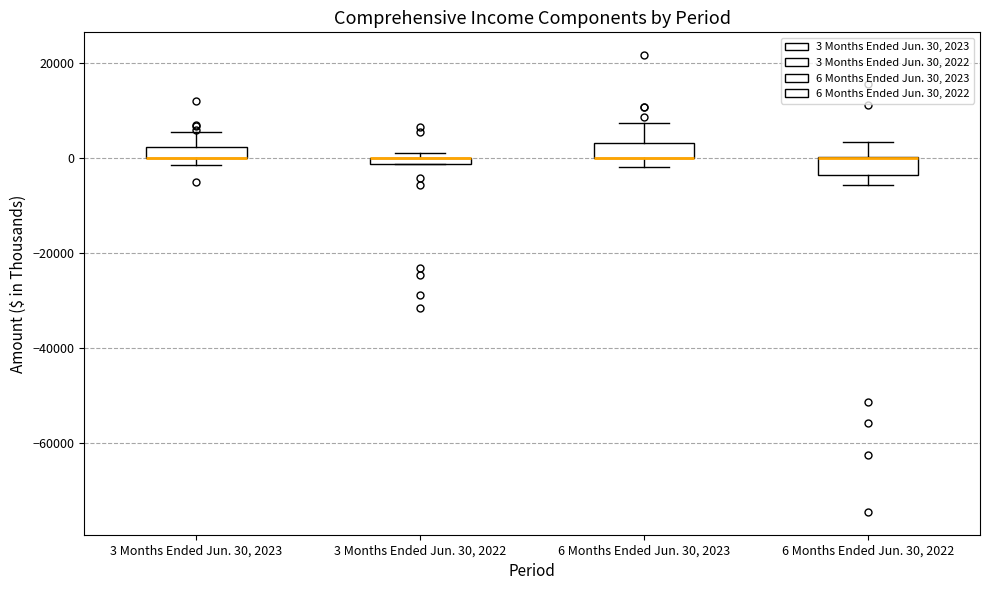

Where is the lower edge of the box for 6 Months Ended Jun. 30, 2023 on the y-axis? The values are not printed on the chart, so give them approximately, as read against the axis.

0